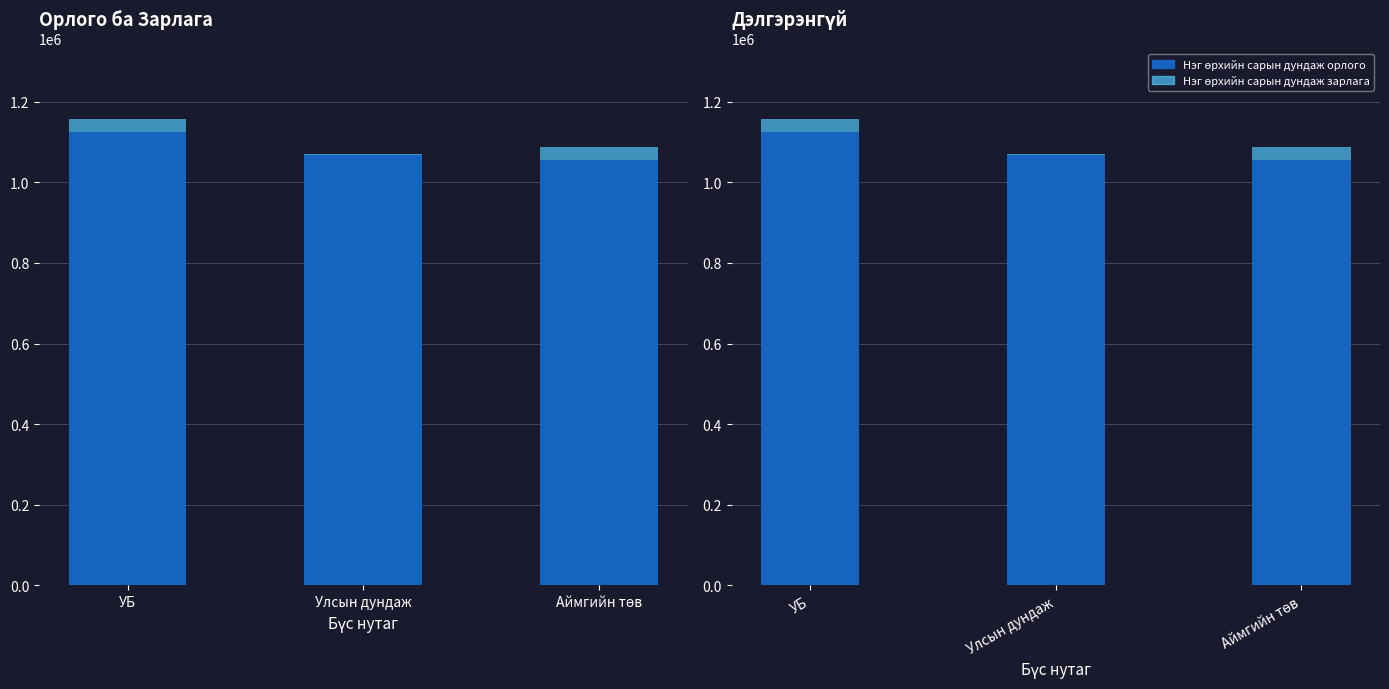

At how many categories does at least one series exceed 1119941?

1